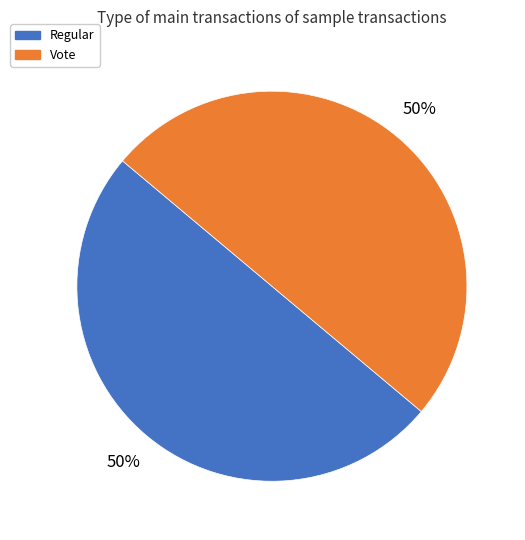

What percentage is the Vote slice, to the nearest percent?

50%